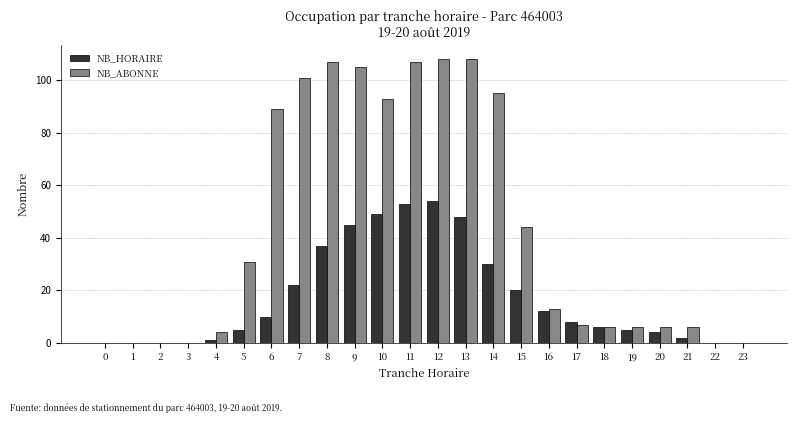

The NB_HORAIRE series shows 53 at 11. True or false?

True